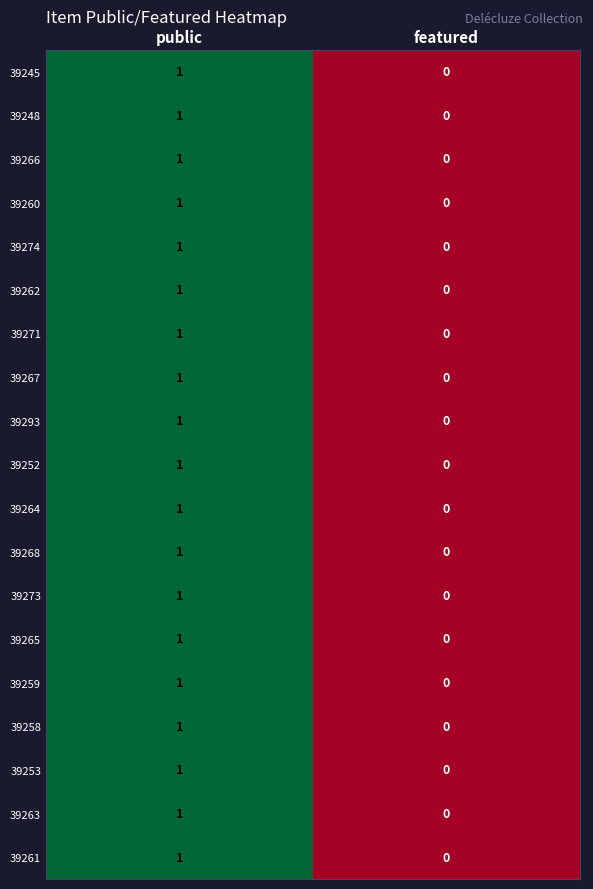

At which category is the sum across all series the highest?

public